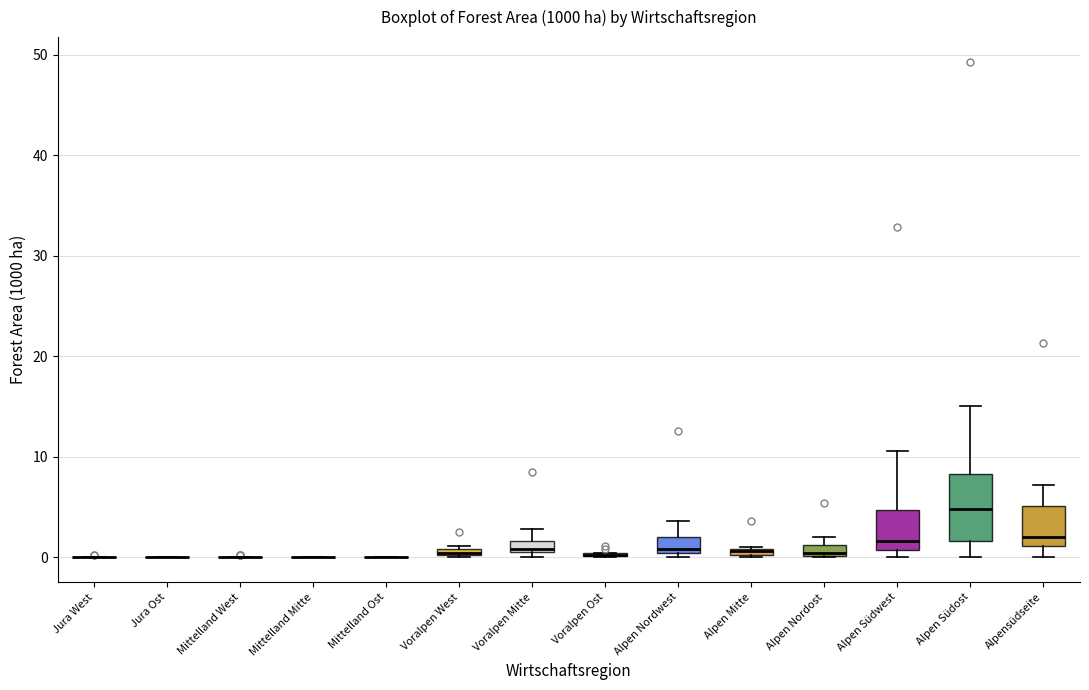

Comparing the boxes themselves (not the whiskers), which one is the tallest?

Alpen Südost